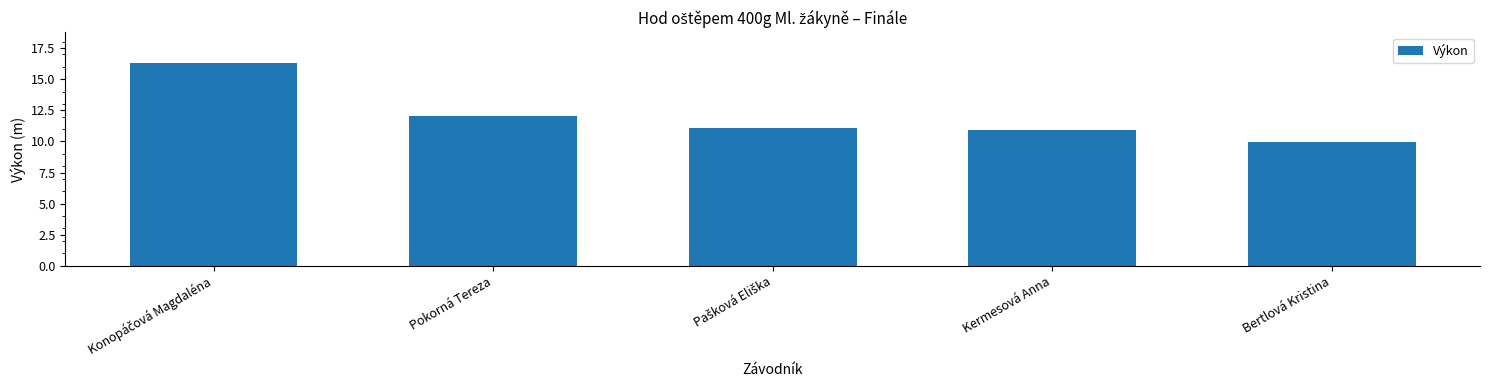

Are the bars horizontal?

No